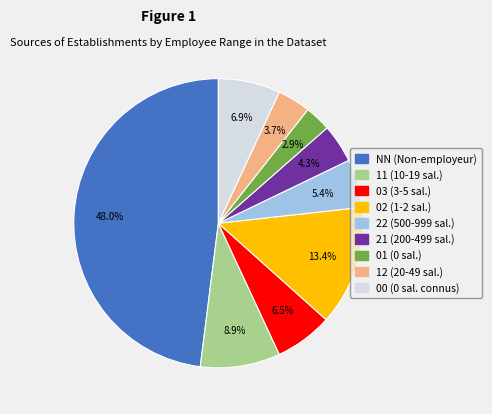

To the nearest percent, what percentage of the pie is 12?

4%